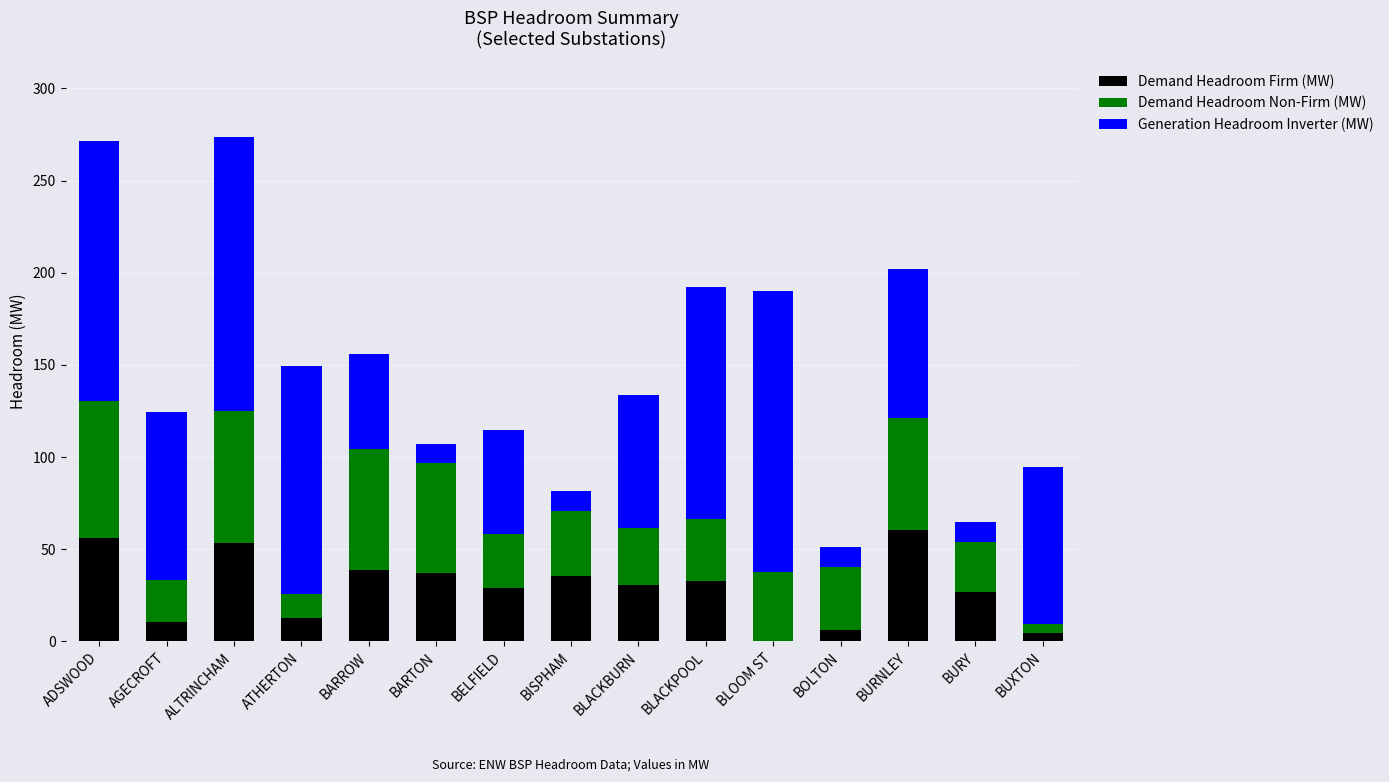

True or false: Demand Headroom Firm (MW) has a value of 37.4 at BARTON.

True